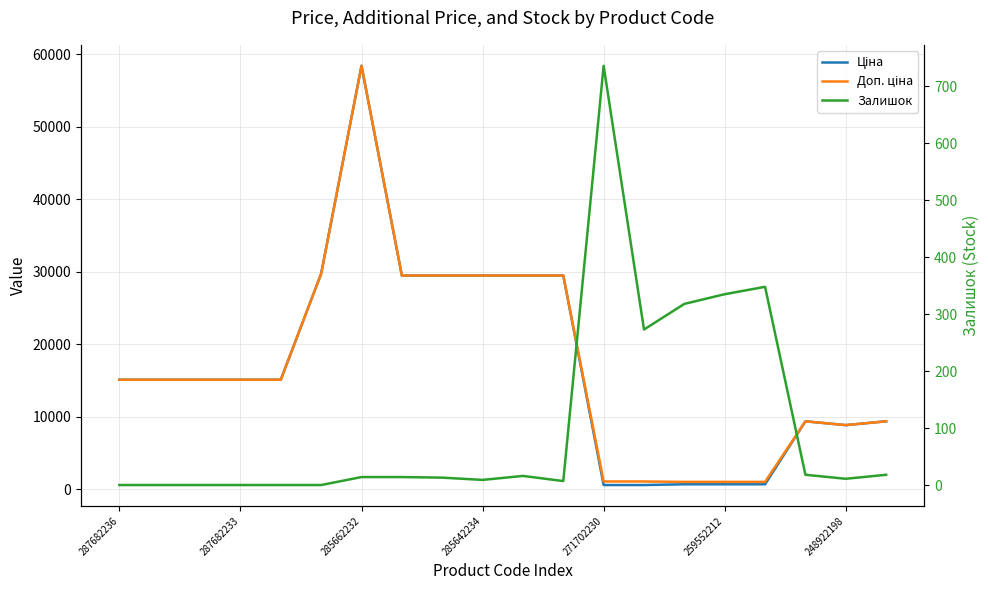

What is the approximate value of Залишок at 8?

13.0